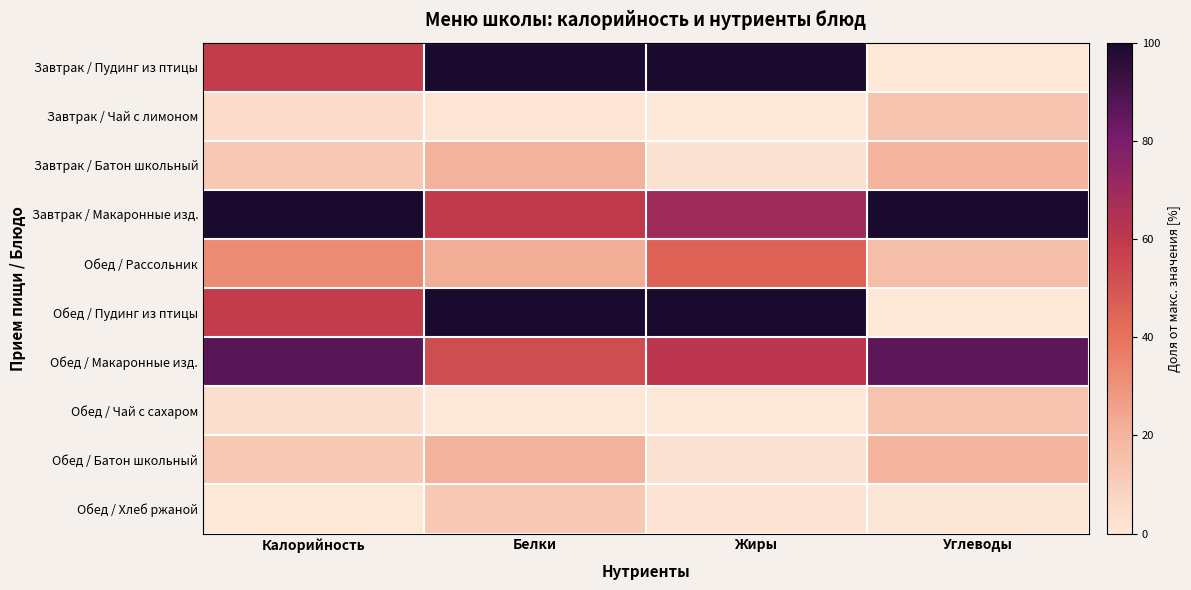

Reading left to right, list all the values displayed in this chart.

Завтрак / Пудинг из птицы: Калорийность=0.6	Белки=1.0	Жиры=1.0	Углеводы=0.0
Завтрак / Чай с лимоном: Калорийность=0.0	Белки=0.0	Жиры=0.0	Углеводы=0.1
Завтрак / Батон школьный: Калорийность=0.1	Белки=0.2	Жиры=0.0	Углеводы=0.2
Завтрак / Макаронные изд.: Калорийность=1.0	Белки=0.6	Жиры=0.7	Углеводы=1.0
Обед / Рассольник: Калорийность=0.3	Белки=0.2	Жиры=0.5	Углеводы=0.2
Обед / Пудинг из птицы: Калорийность=0.6	Белки=1.0	Жиры=1.0	Углеводы=0.0
Обед / Макаронные изд.: Калорийность=0.9	Белки=0.5	Жиры=0.6	Углеводы=0.9
Обед / Чай с сахаром: Калорийность=0.0	Белки=0.0	Жиры=0.0	Углеводы=0.1
Обед / Батон школьный: Калорийность=0.1	Белки=0.2	Жиры=0.0	Углеводы=0.2
Обед / Хлеб ржаной: Калорийность=0.0	Белки=0.1	Жиры=0.0	Углеводы=0.0